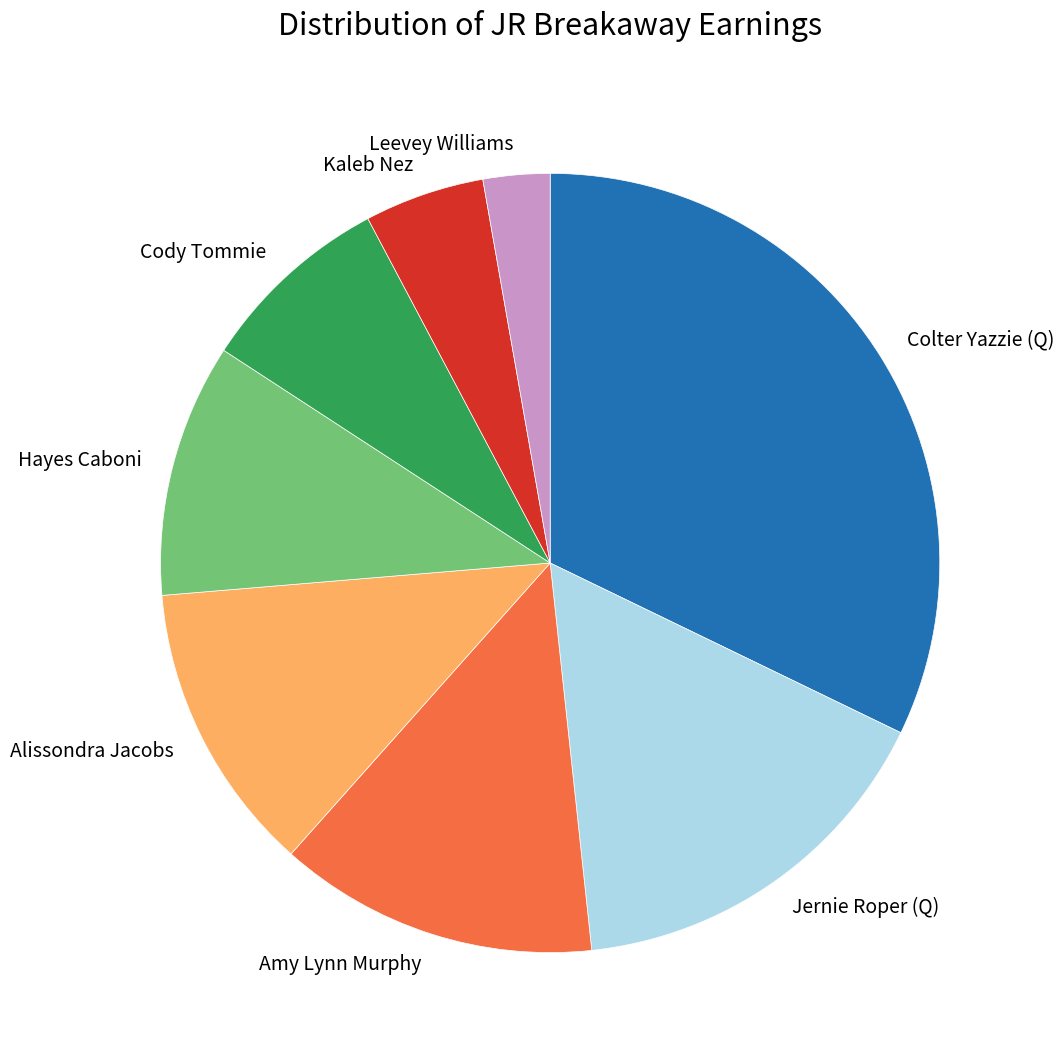

What is the ratio of the value at Jernie Roper (Q) to the value at Alissondra Jacobs?

1.3